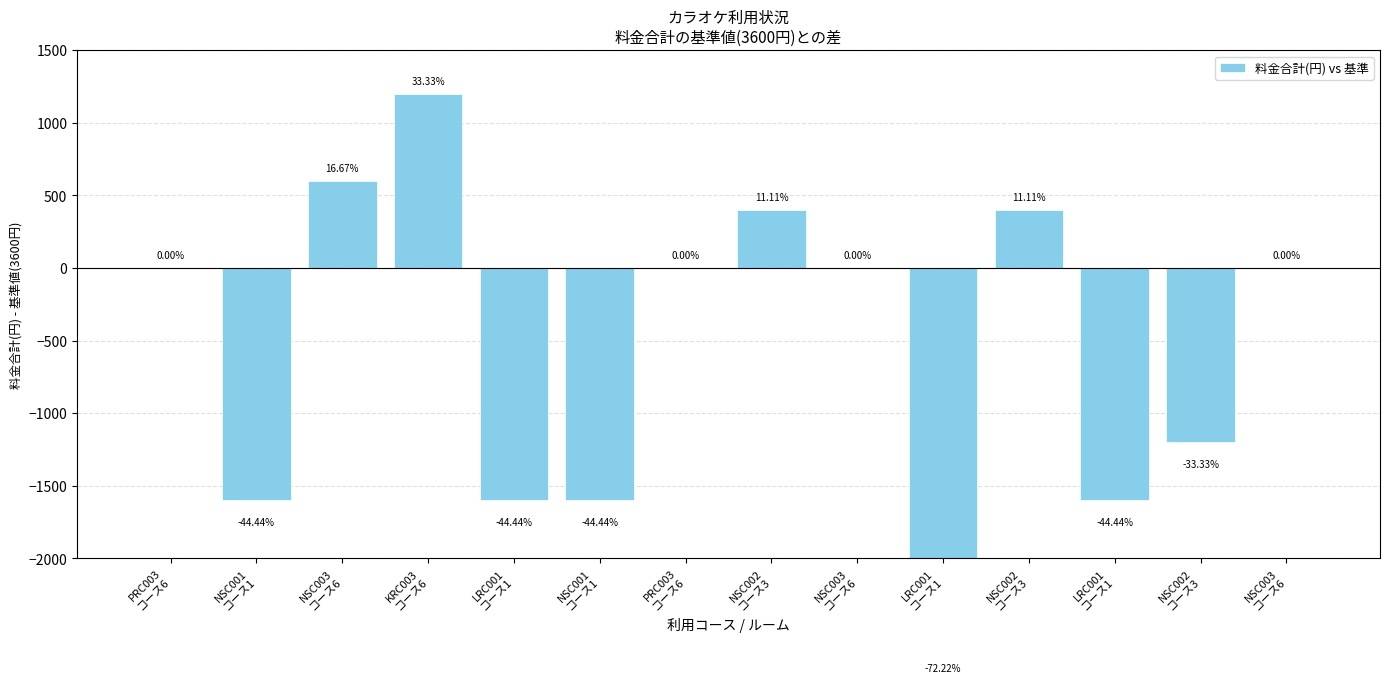

List the labels in order of value, smallest first.

LRC001
コース1, NSC001
コース1, LRC001
コース1, NSC001
コース1, LRC001
コース1, NSC002
コース3, PRC003
コース6, PRC003
コース6, NSC003
コース6, NSC003
コース6, NSC002
コース3, NSC002
コース3, NSC003
コース6, KRC003
コース6